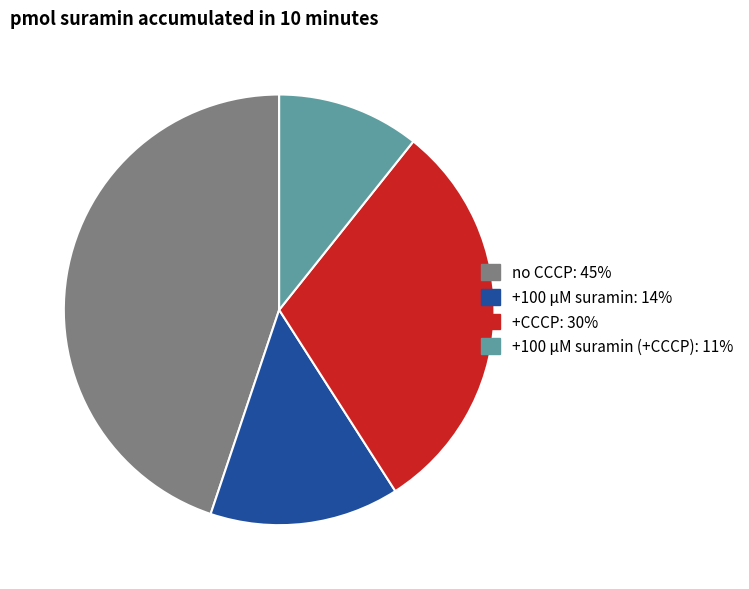

How many segments does this pie chart have?

4